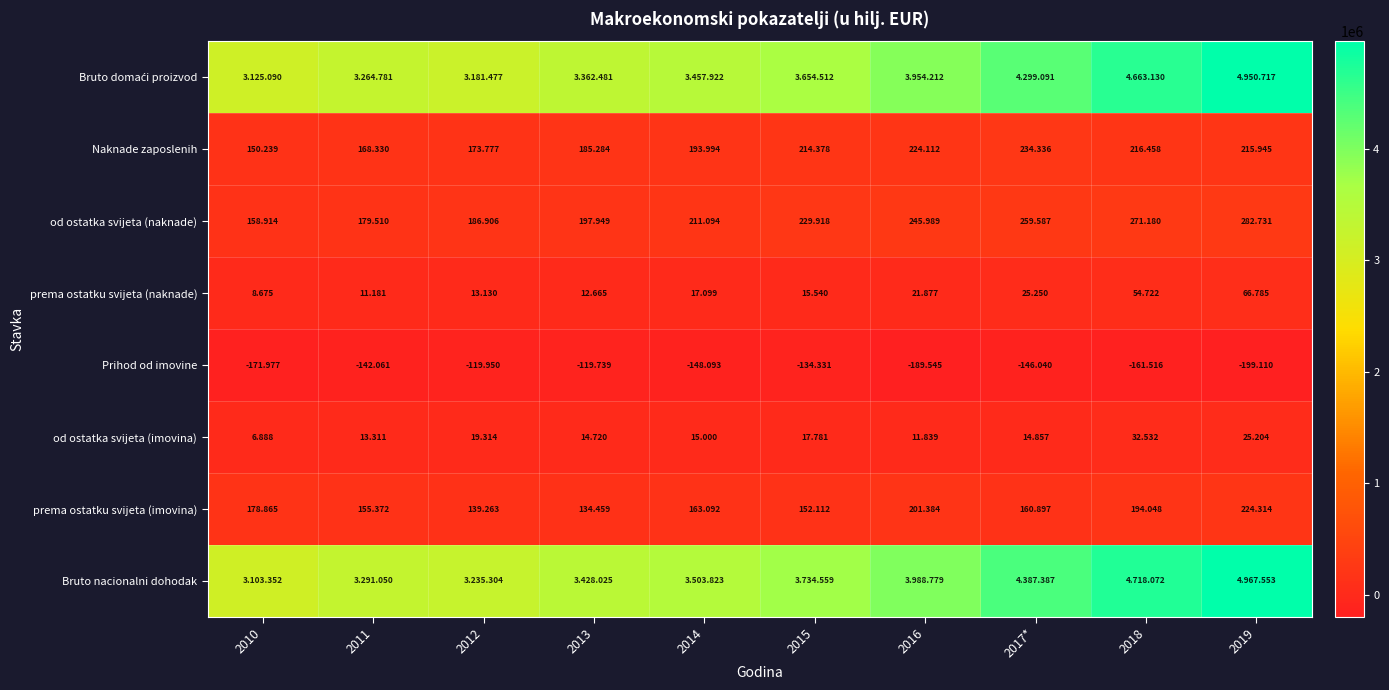

At which label does Naknade zaposlenih first exceed 214378?

2016